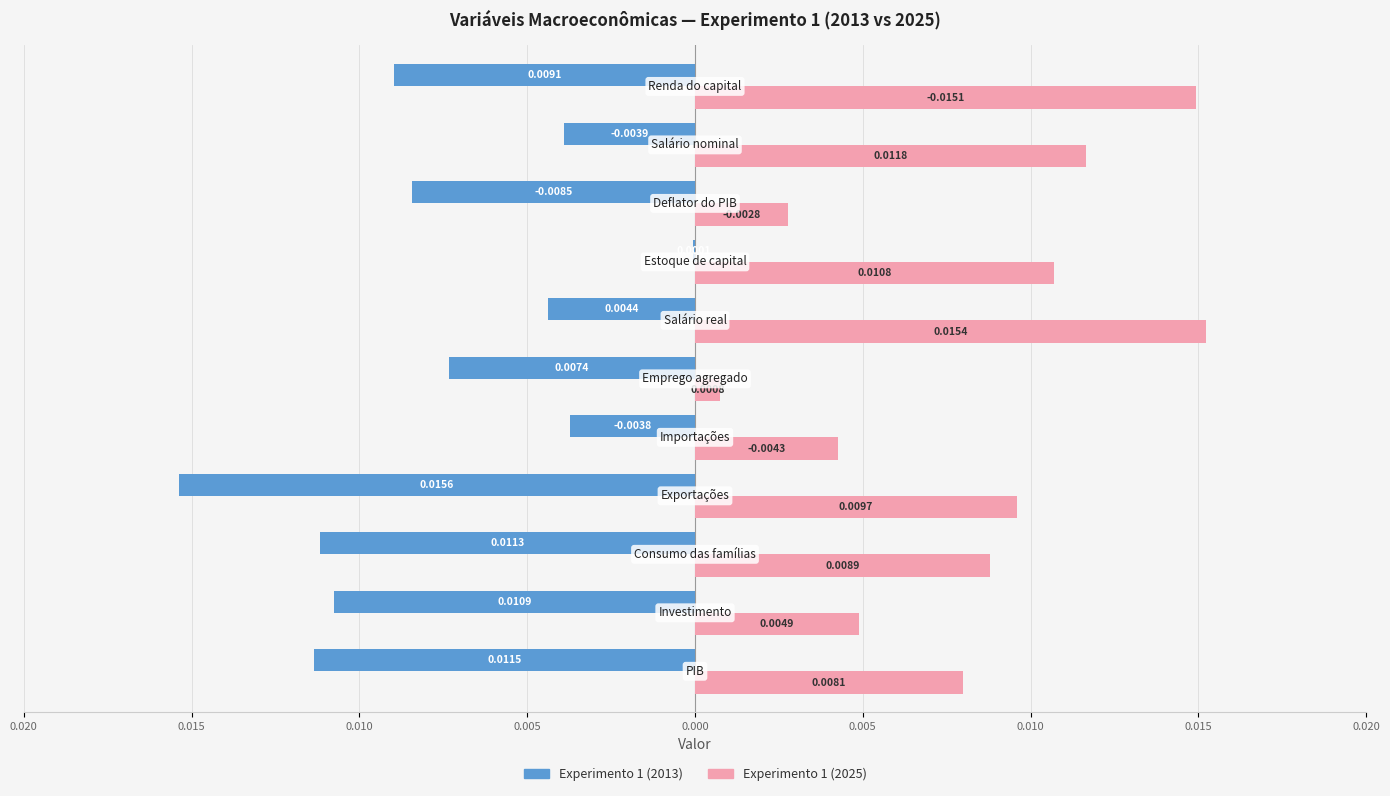

At how many categories does at least one series exceed 0?

11